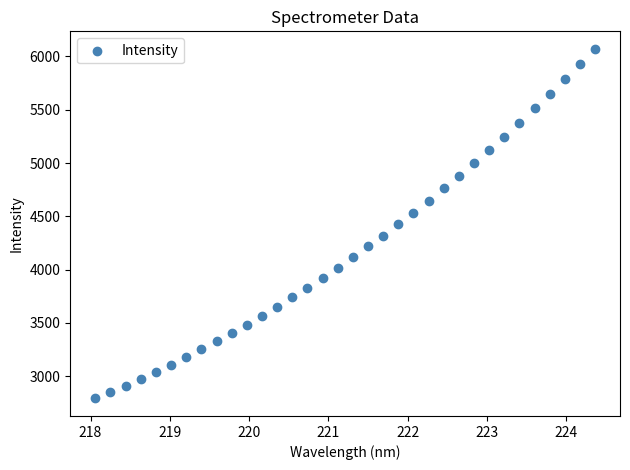

What is the range of Y values (max minus min)?

3280.0